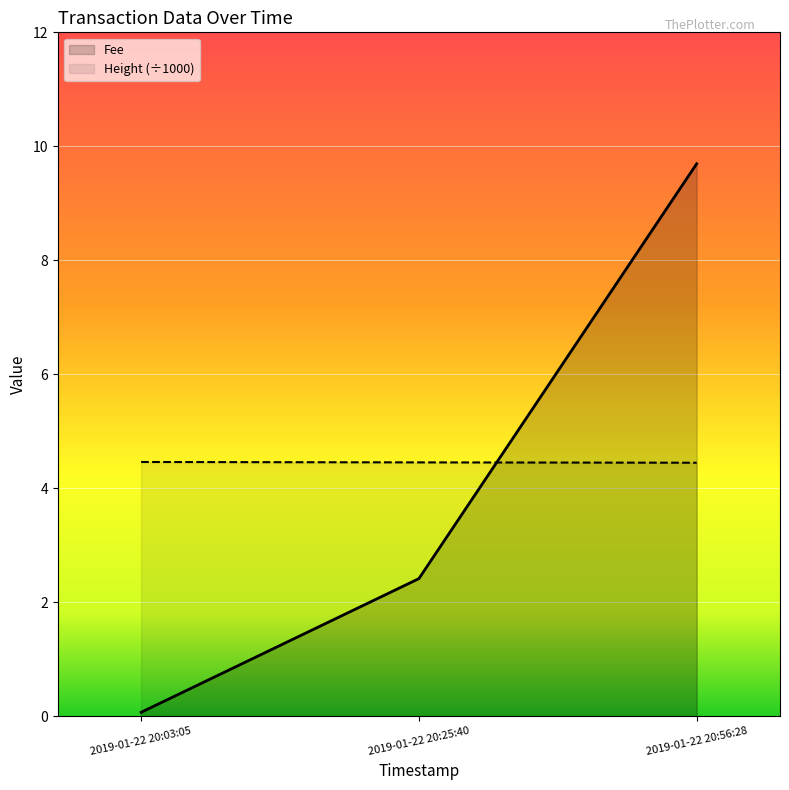

At which category is the sum across all series the highest?

2019-01-22 20:56:28